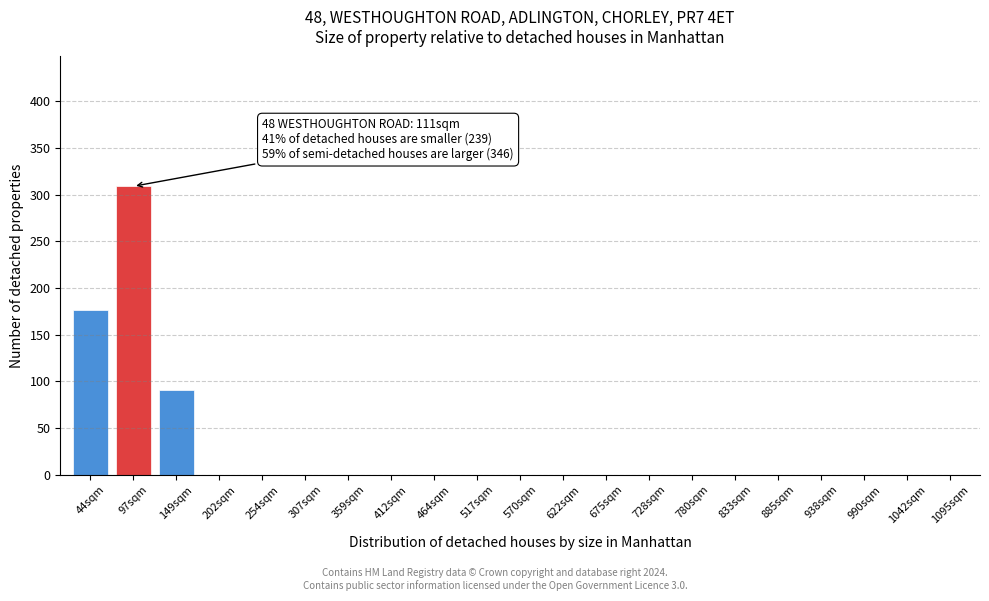

Reading left to right, transcribe all the data shown in this chart.

44sqm=176	97sqm=309	149sqm=91	202sqm=0	254sqm=0	307sqm=0	359sqm=0	412sqm=0	464sqm=0	517sqm=0	570sqm=0	622sqm=0	675sqm=0	728sqm=0	780sqm=0	833sqm=0	885sqm=0	938sqm=0	990sqm=0	1042sqm=0	1095sqm=0